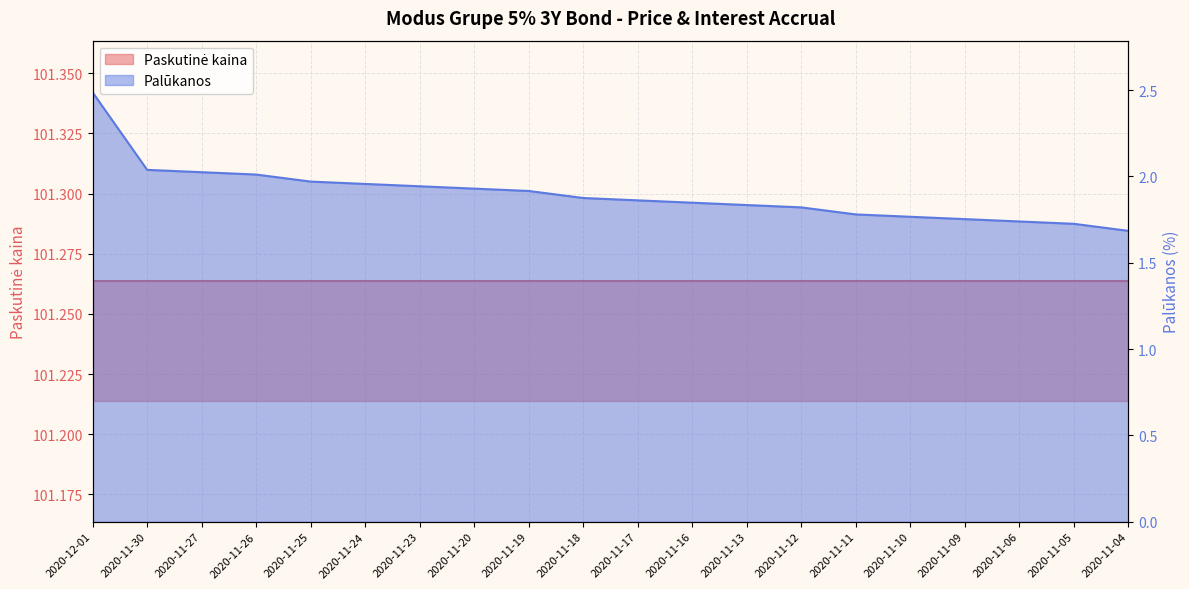

True or false: there are more than 0 points higher than both neighbors.

False